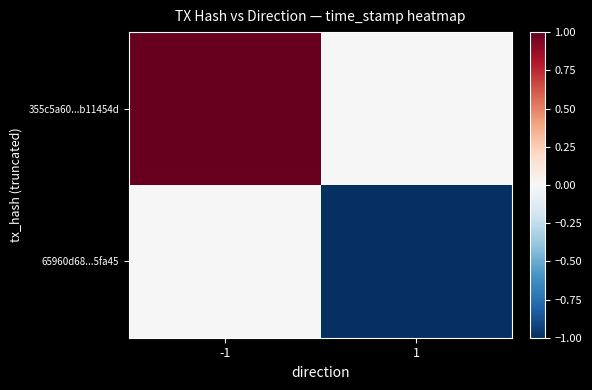

Between -1 and 1, which is larger?

-1